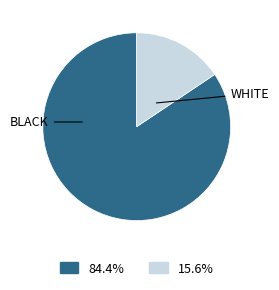

Does any single category account for the majority?

Yes